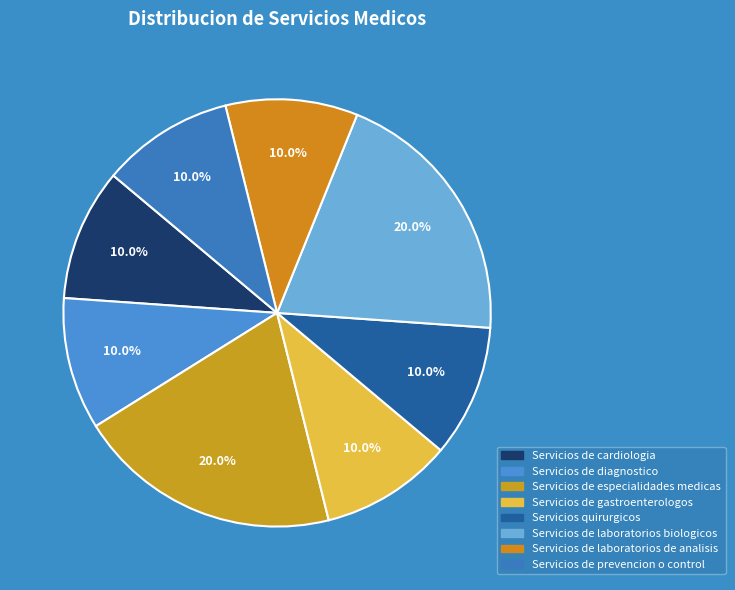

To the nearest percent, what is the difference between the Servicios quirurgicos and Servicios de laboratorios biologicos slice percentages?

10%